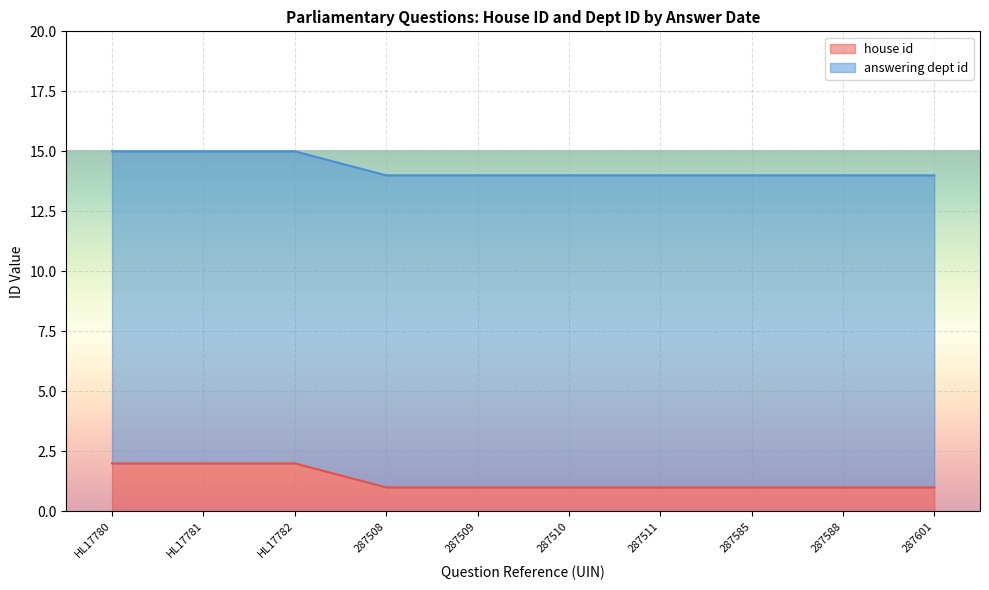

What is the difference between the maximum and second lowest values?

1